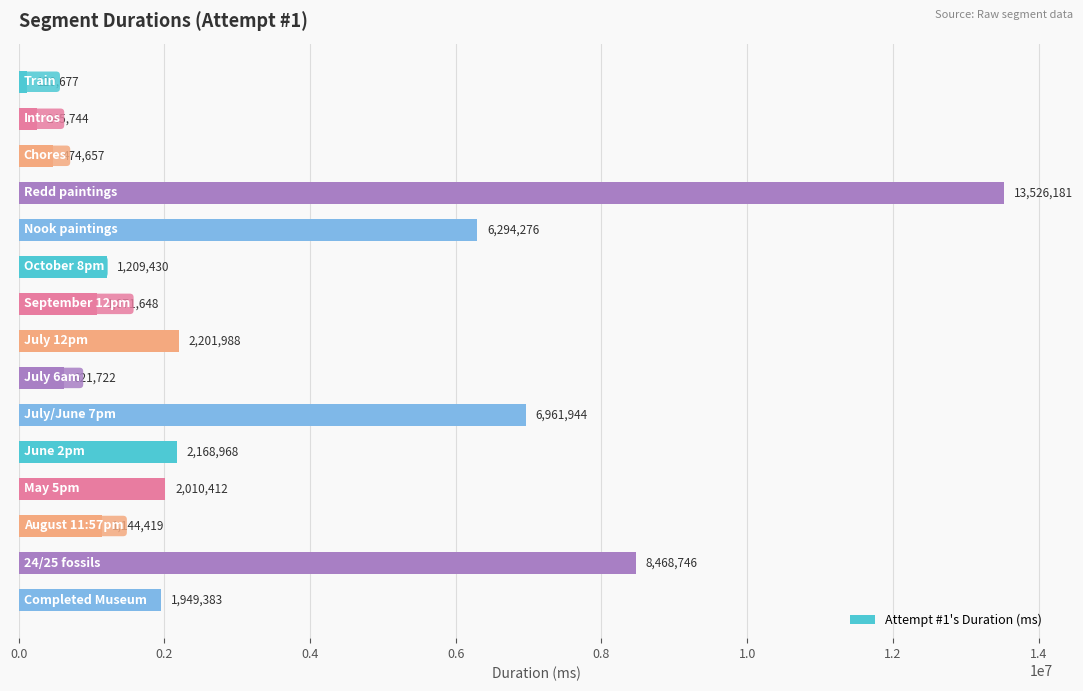

What is the sum of all values?

48470195